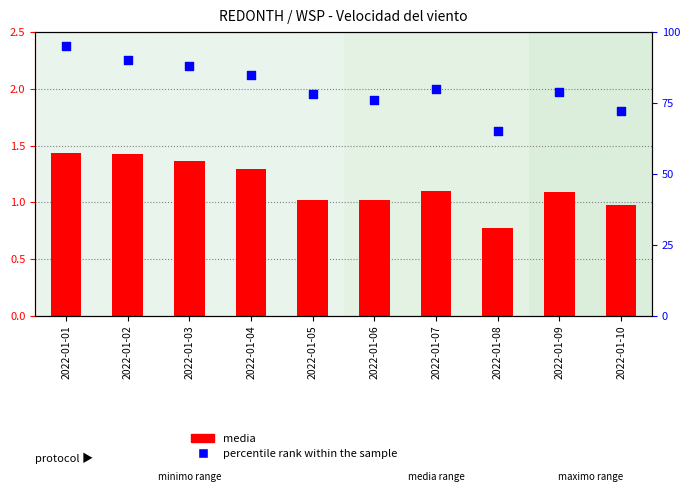

Which series contains the lowest Y value?

media